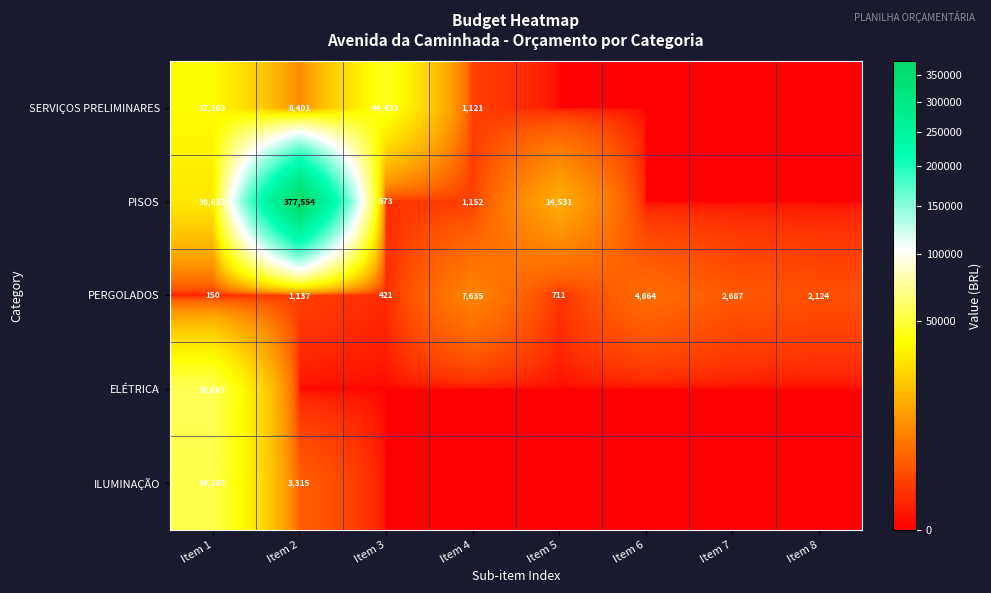

The value of PISOS at Item 4 is 1152. True or false?

True